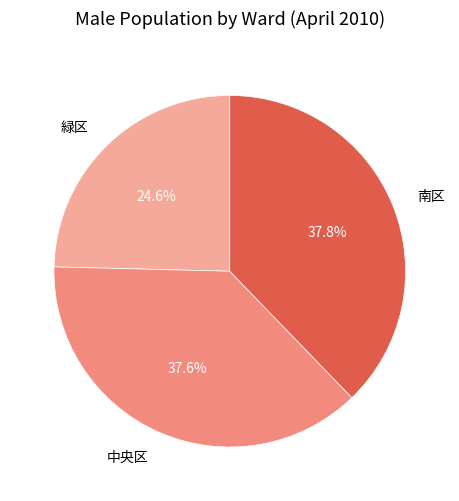

What percentage do 南区 and 緑区 together represent?

62.4%